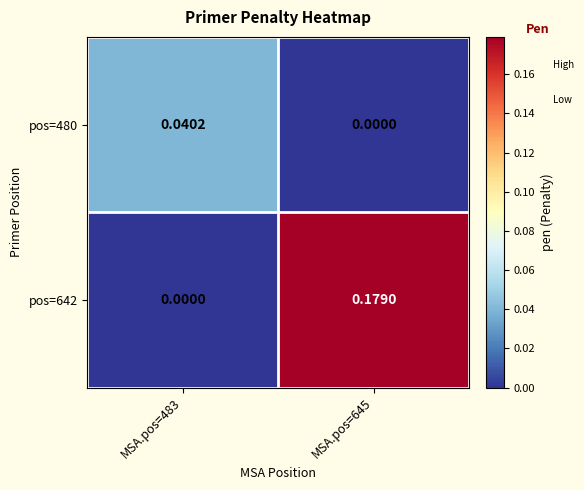

Is the value of pos=480 at MSA.pos=645 greater than the value of pos=642 at MSA.pos=645?

No